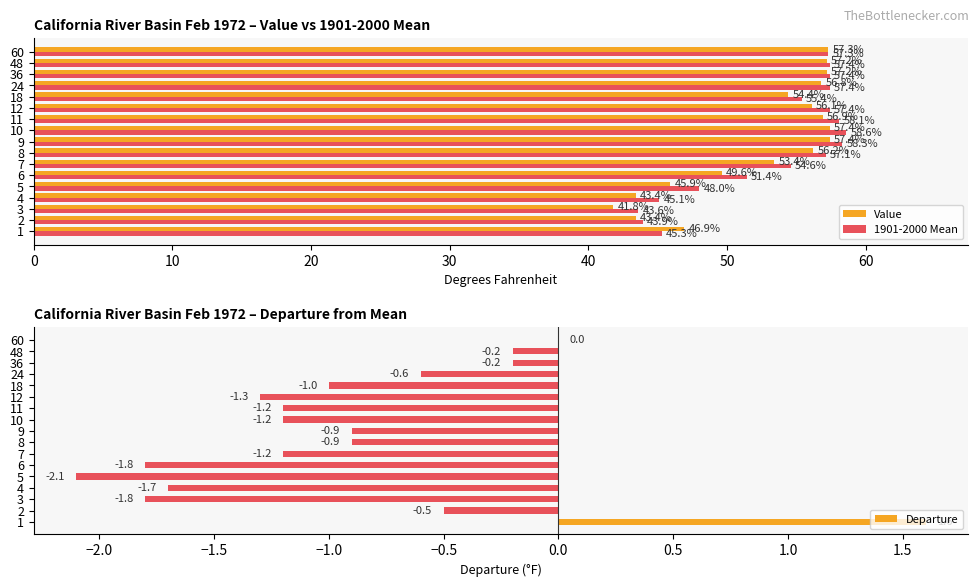

How many negative values does the Departure series have?

15